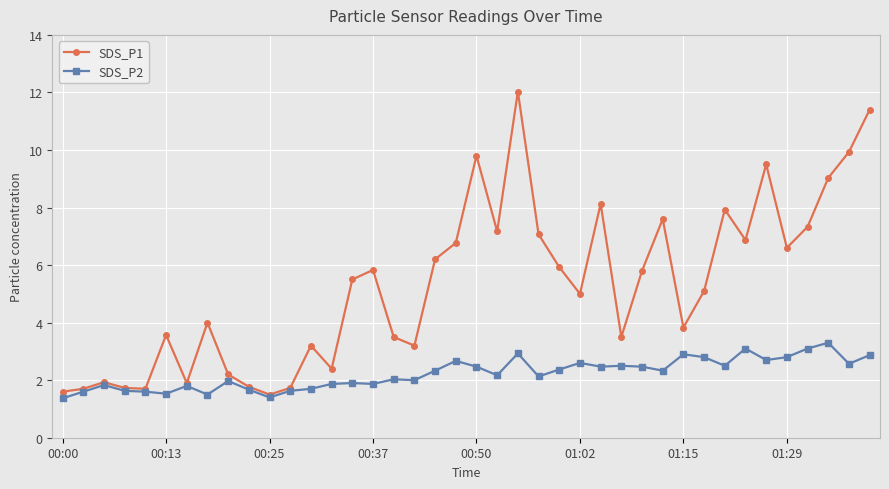

What are all the series names shown in the legend?

SDS_P1, SDS_P2